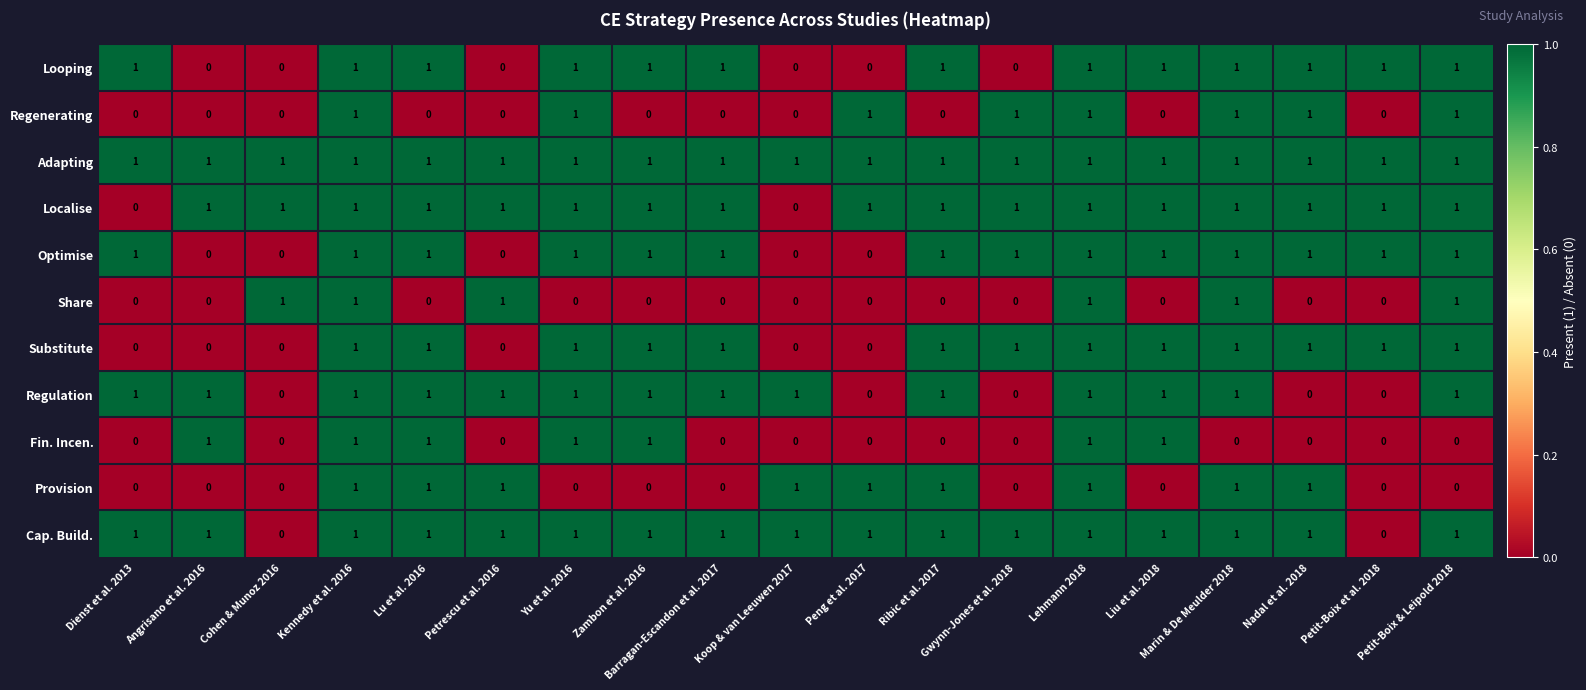

What is the total value across all series at Koop & van Leeuwen 2017?

4